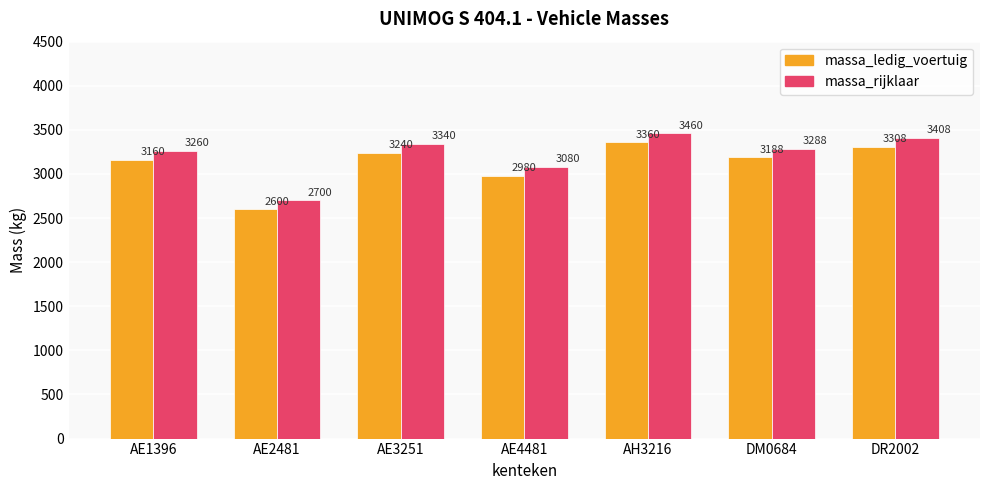

What is the sum of all massa_ledig_voertuig values?

21836